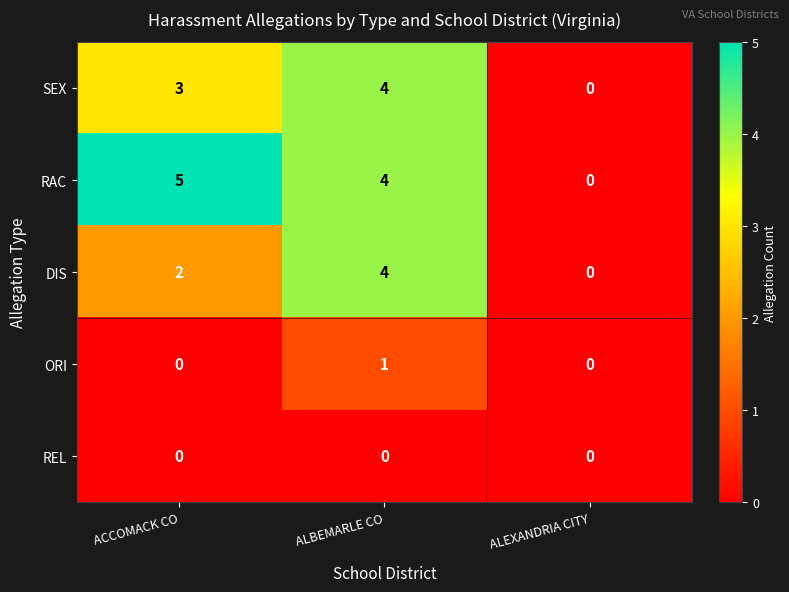

Which series has the largest range (max minus min)?

RAC